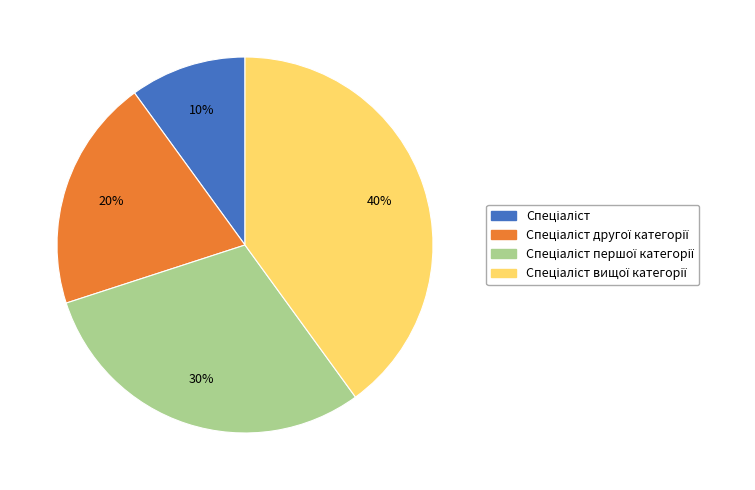

Is there a majority slice in this chart?

No